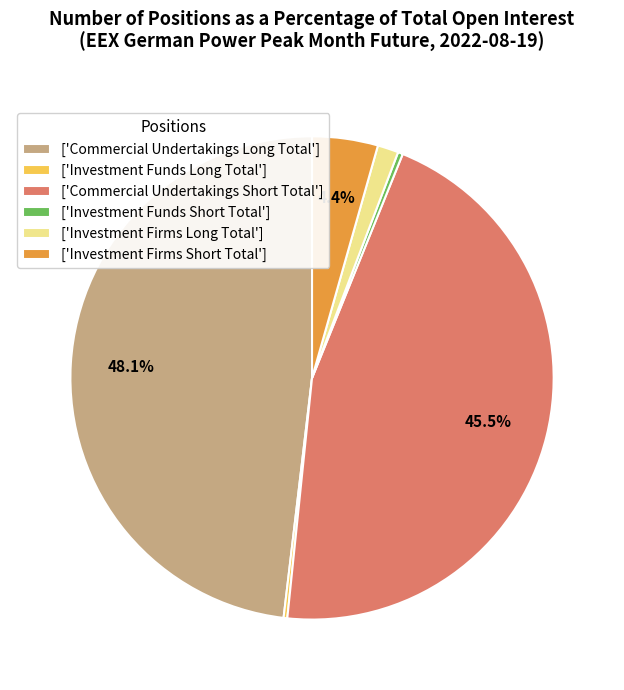

Do ['Commercial Undertakings Short Total'] and ['Commercial Undertakings Long Total'] together represent more than half of the pie?

Yes